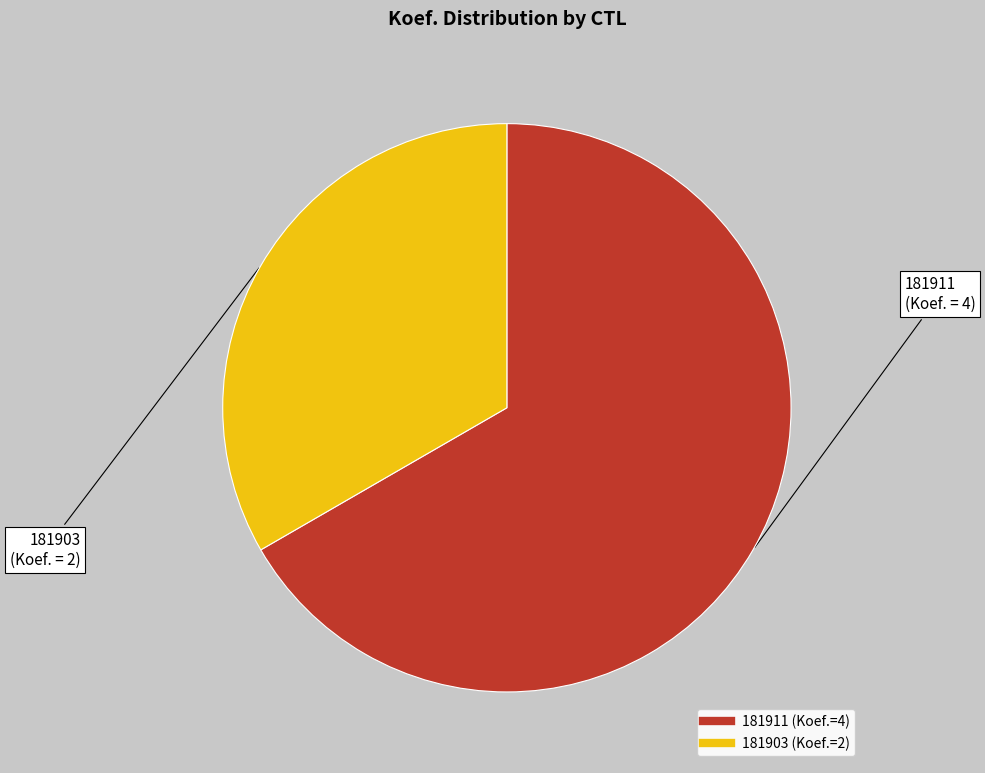

Rank the categories by value from lowest to highest.

181903, 181911